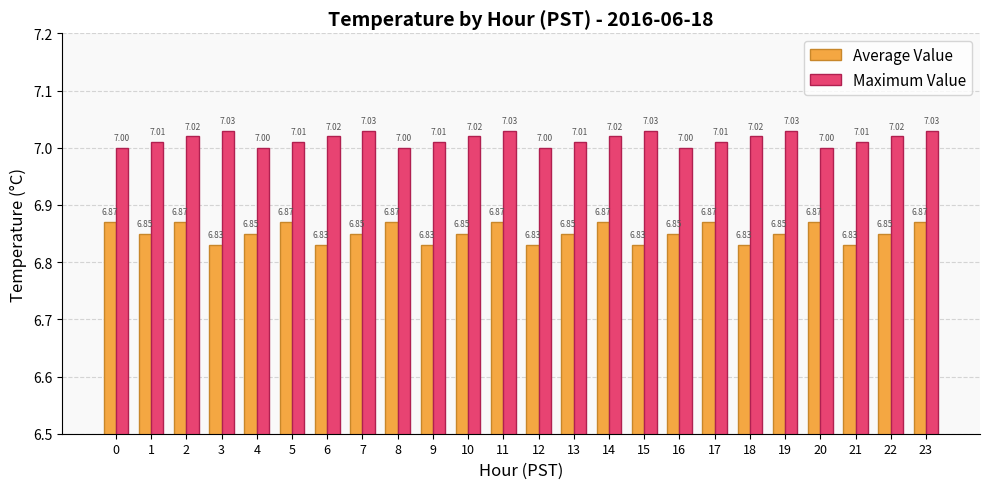

Count the number of categories in the chart.

24